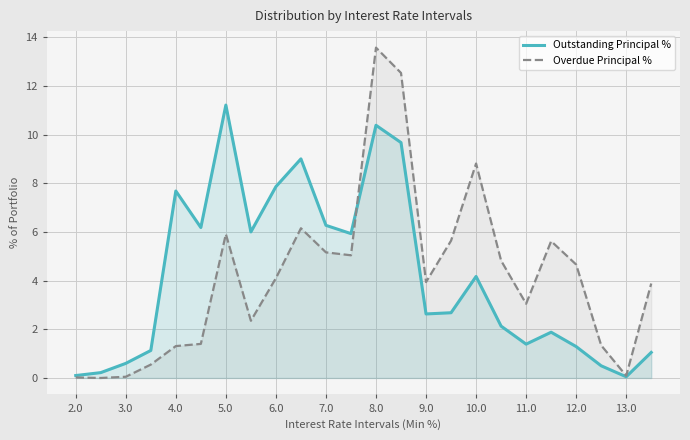

Is it true that Outstanding Principal % equals 3.1 at 7.0?

False